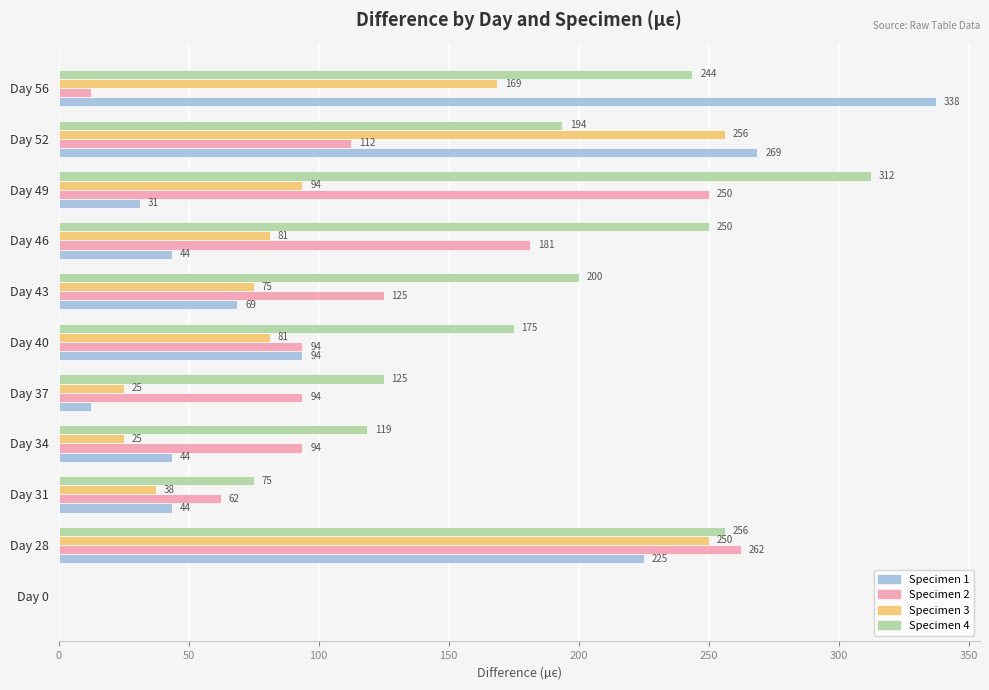

Is it true that Specimen 4 equals 125.0 at Day 37?

True